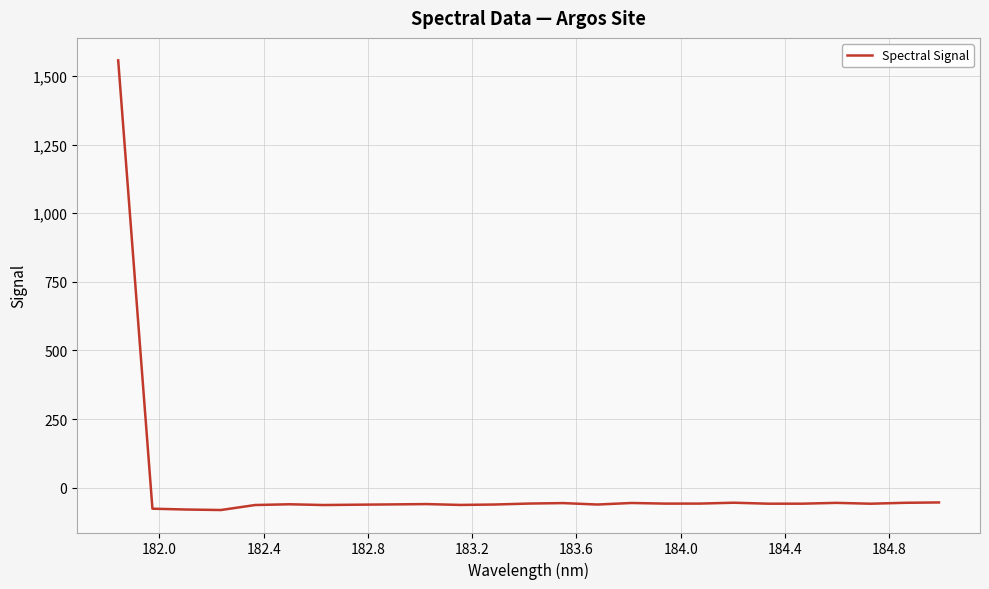

What is the difference between the maximum and minimum values?

1638.6